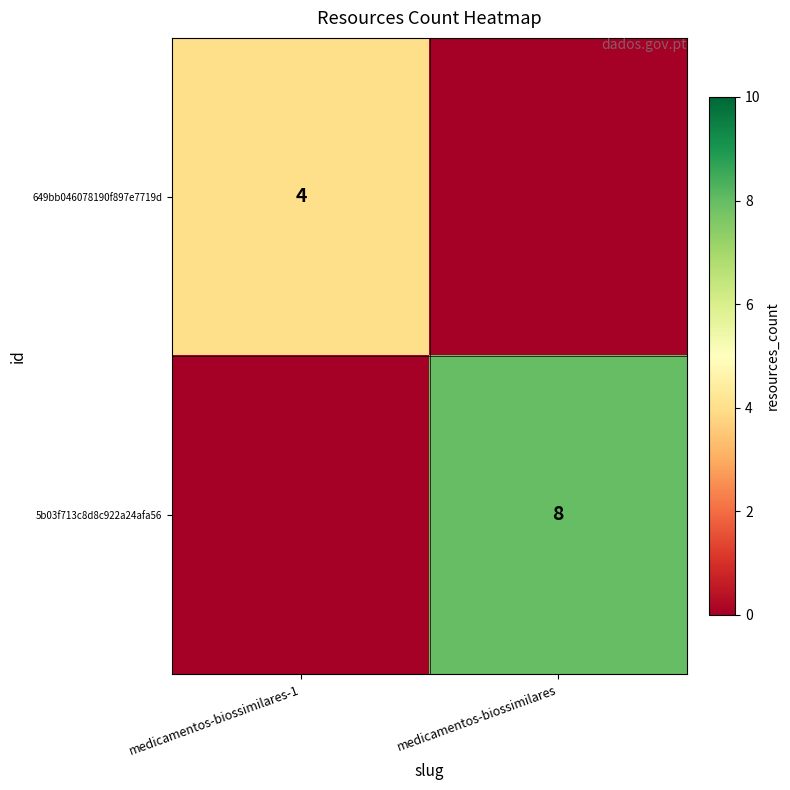

Between medicamentos-biossimilares-1 and medicamentos-biossimilares, which is larger?

medicamentos-biossimilares-1